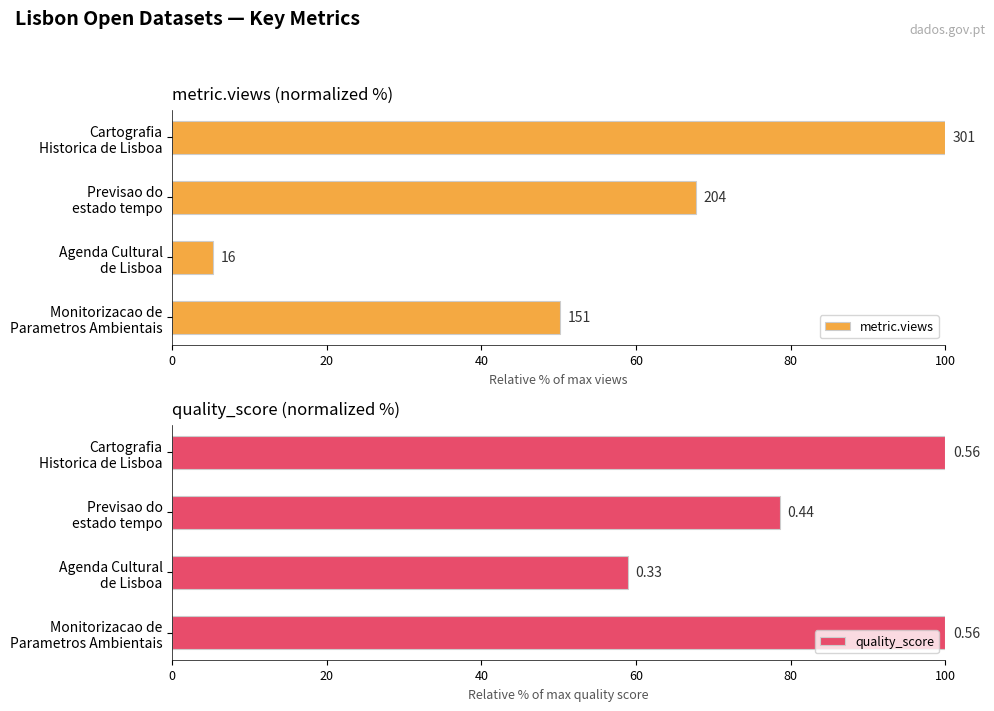

Between Monitorizacao de Parametros Ambientais and Previsao do estado tempo, which is larger?

Previsao do estado tempo